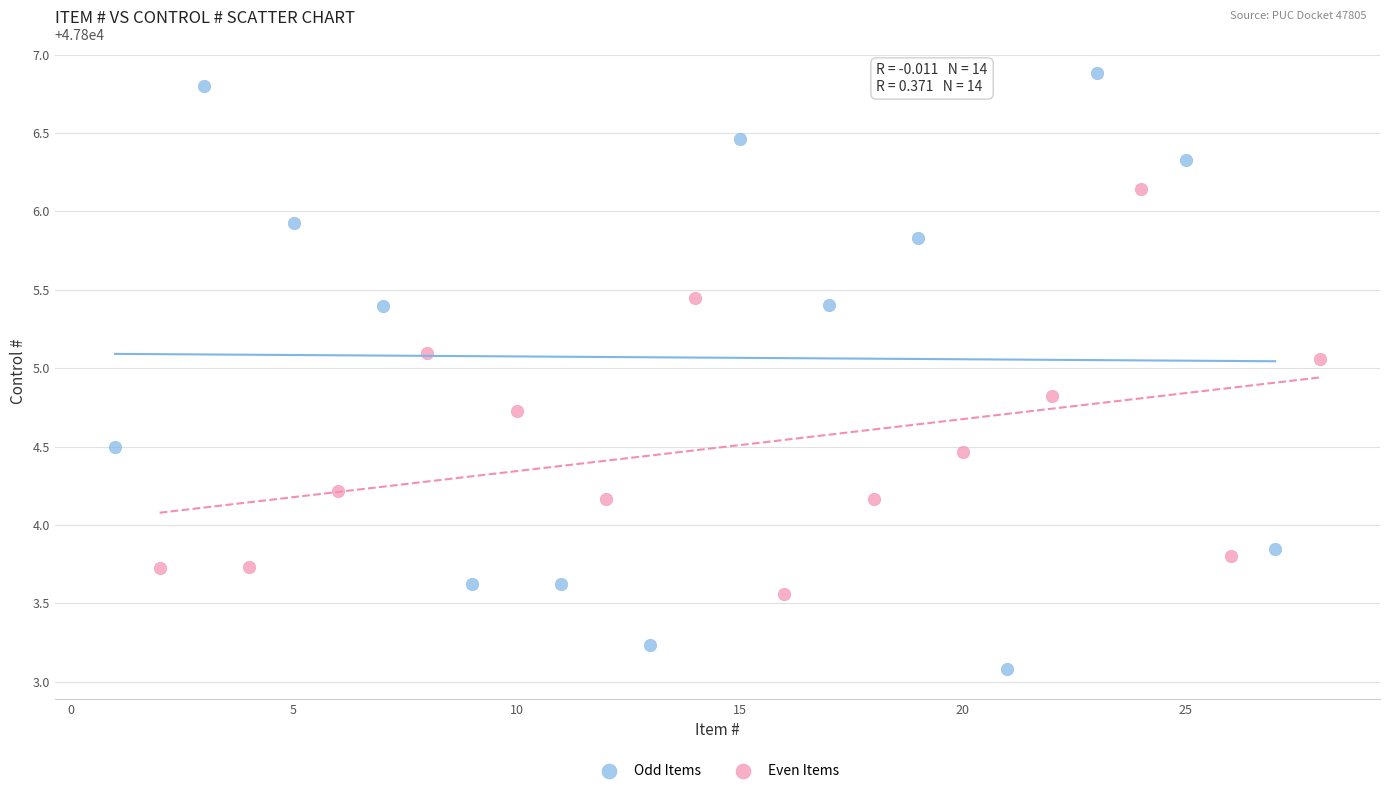

Which series has the largest Y range (max minus min)?

Odd Items